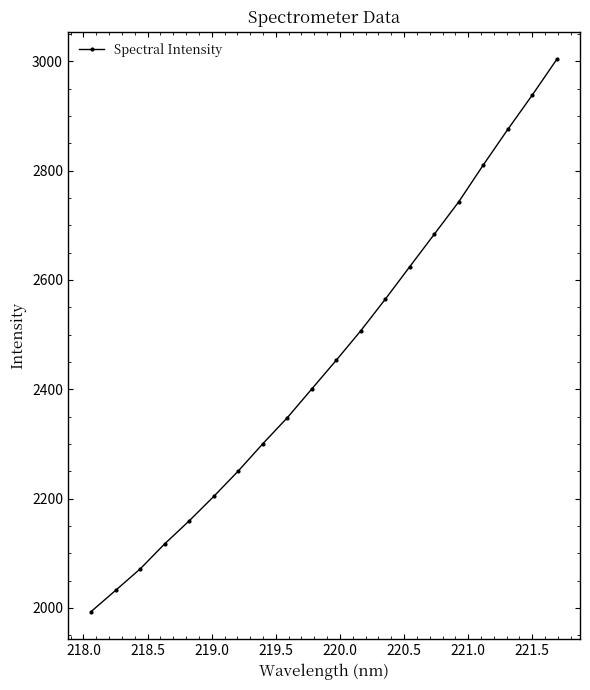

What is the value of the 3rd point from the left?

2071.2